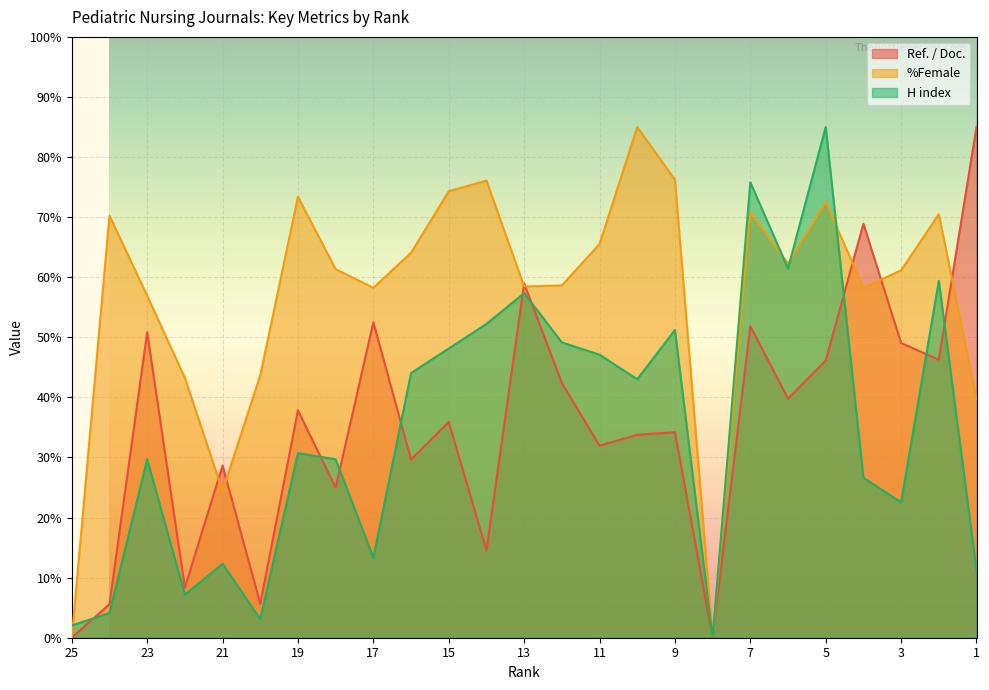

What is the maximum value shown in the chart?

85.0